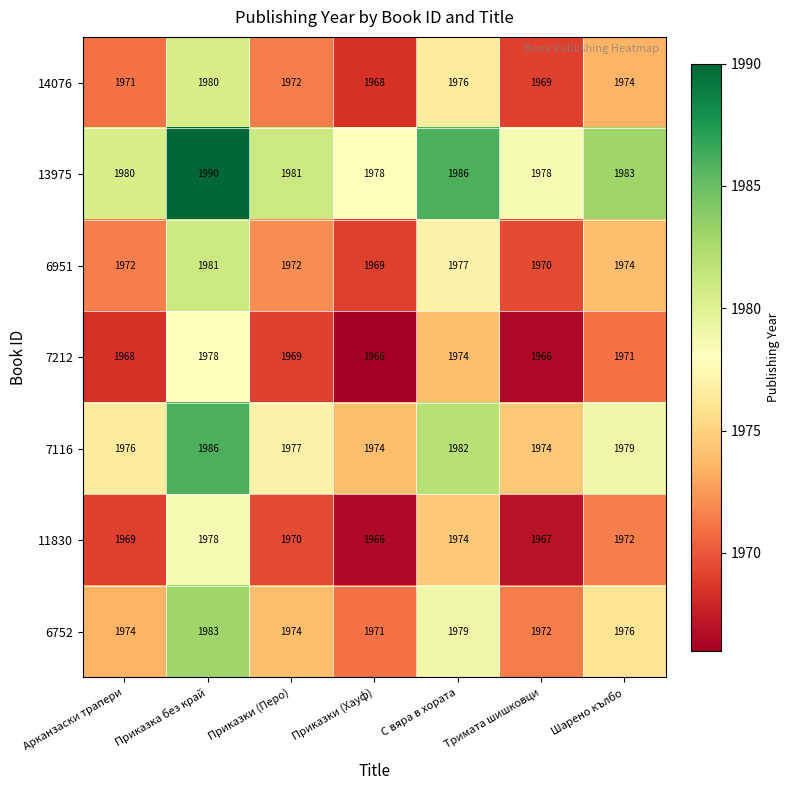

Count the 7212 values in the range 1966 to 1974.

6